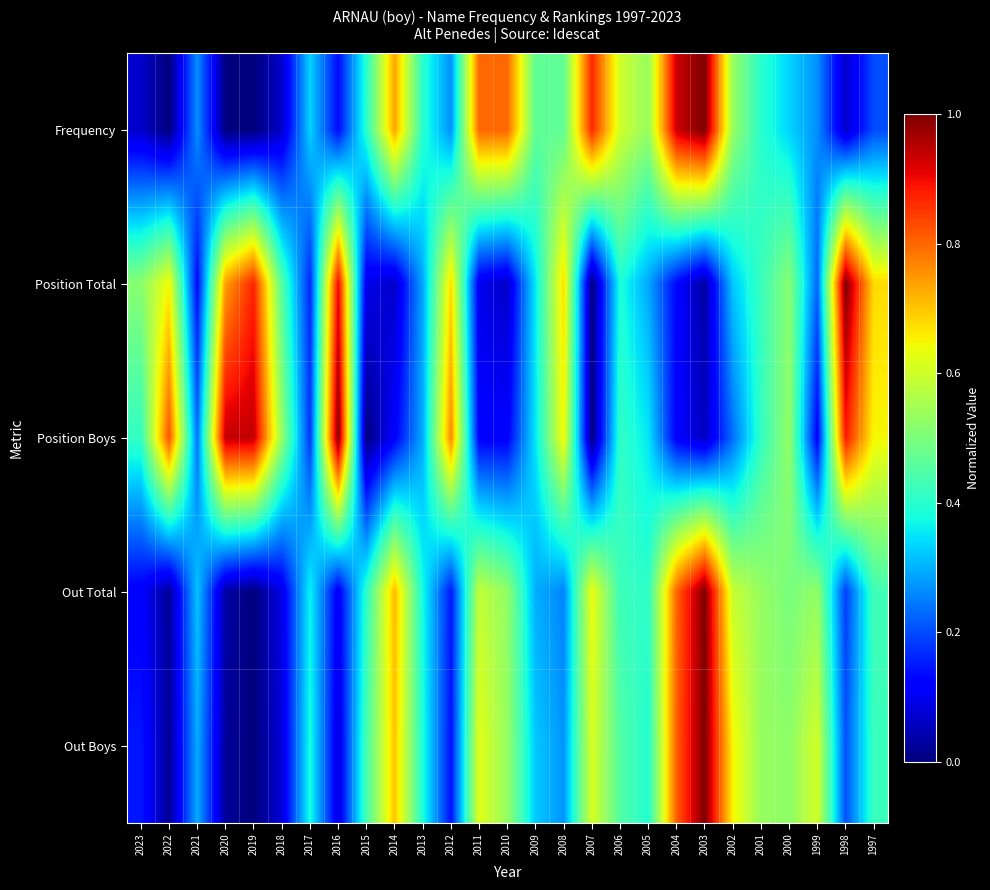

How many categories are shown in the chart?

27